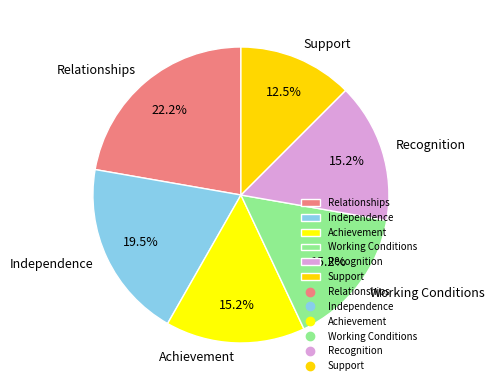

To the nearest percent, what portion does Recognition represent?

15%